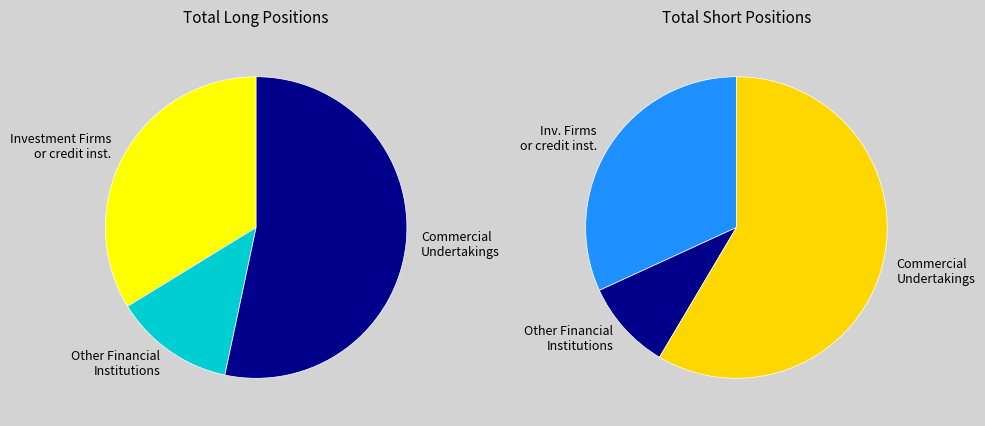

Which series has the widest spread of values?

Short